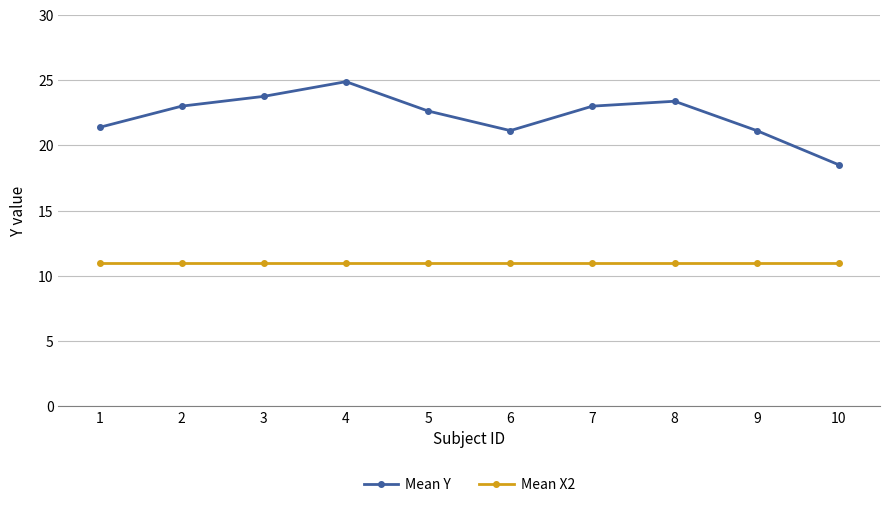

How many categories are shown in the chart?

10